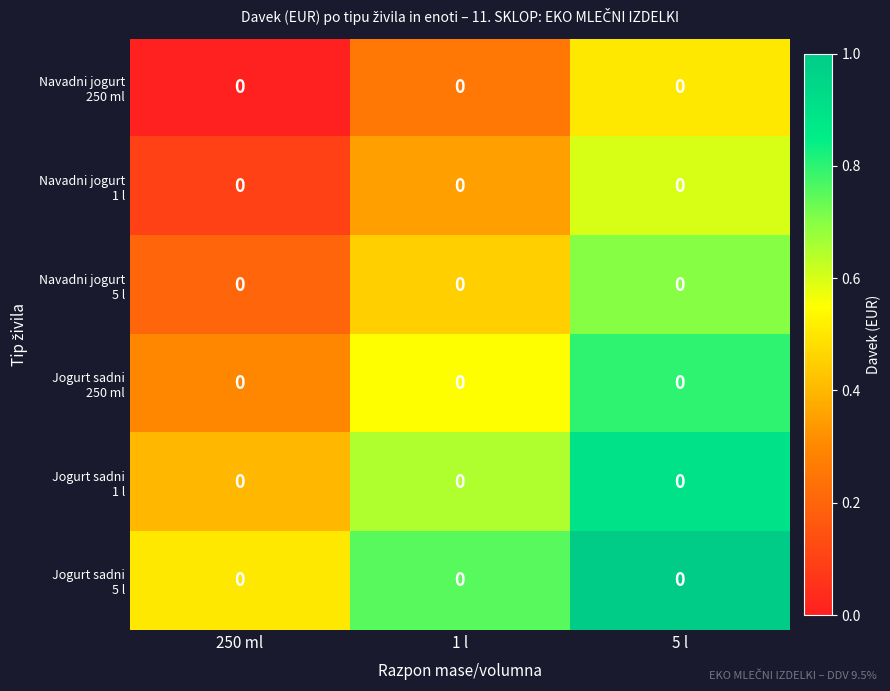

At which label is Navadni jogurt 250 ml closest to 0?

250 ml